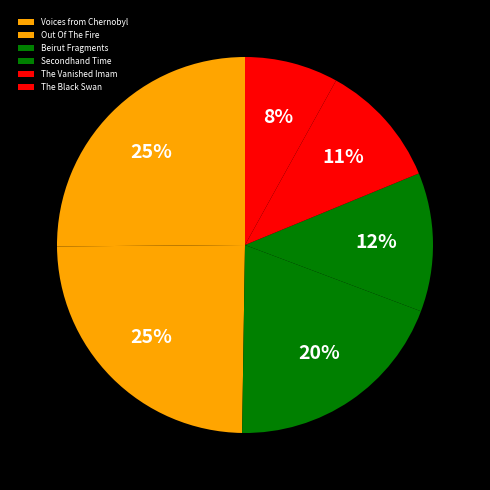

Which category has the biggest portion of the pie?

Voices from Chernobyl